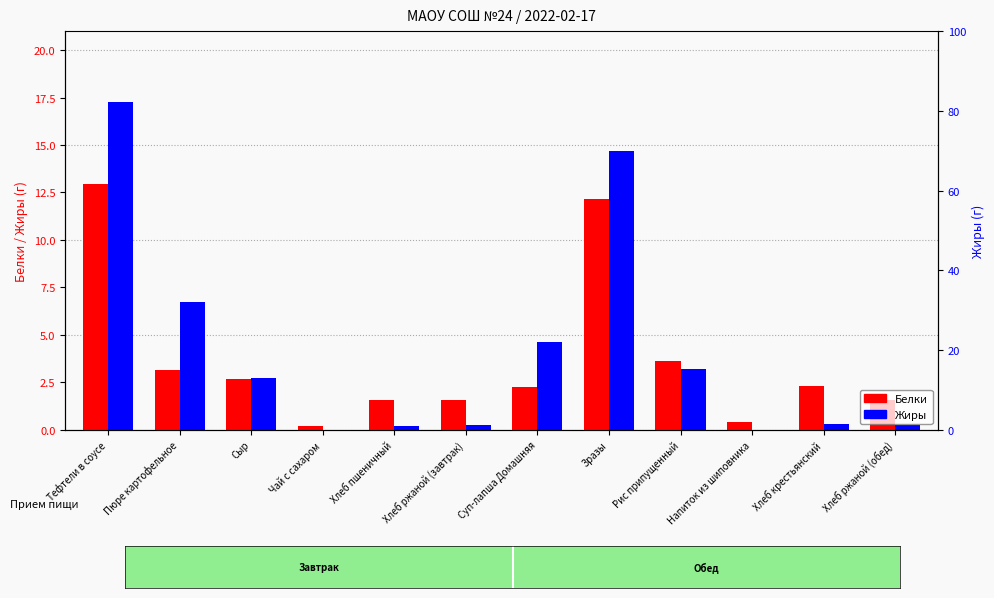

Rank the series at Суп-лапша Домашняя from lowest to highest value.

Белки, Жиры